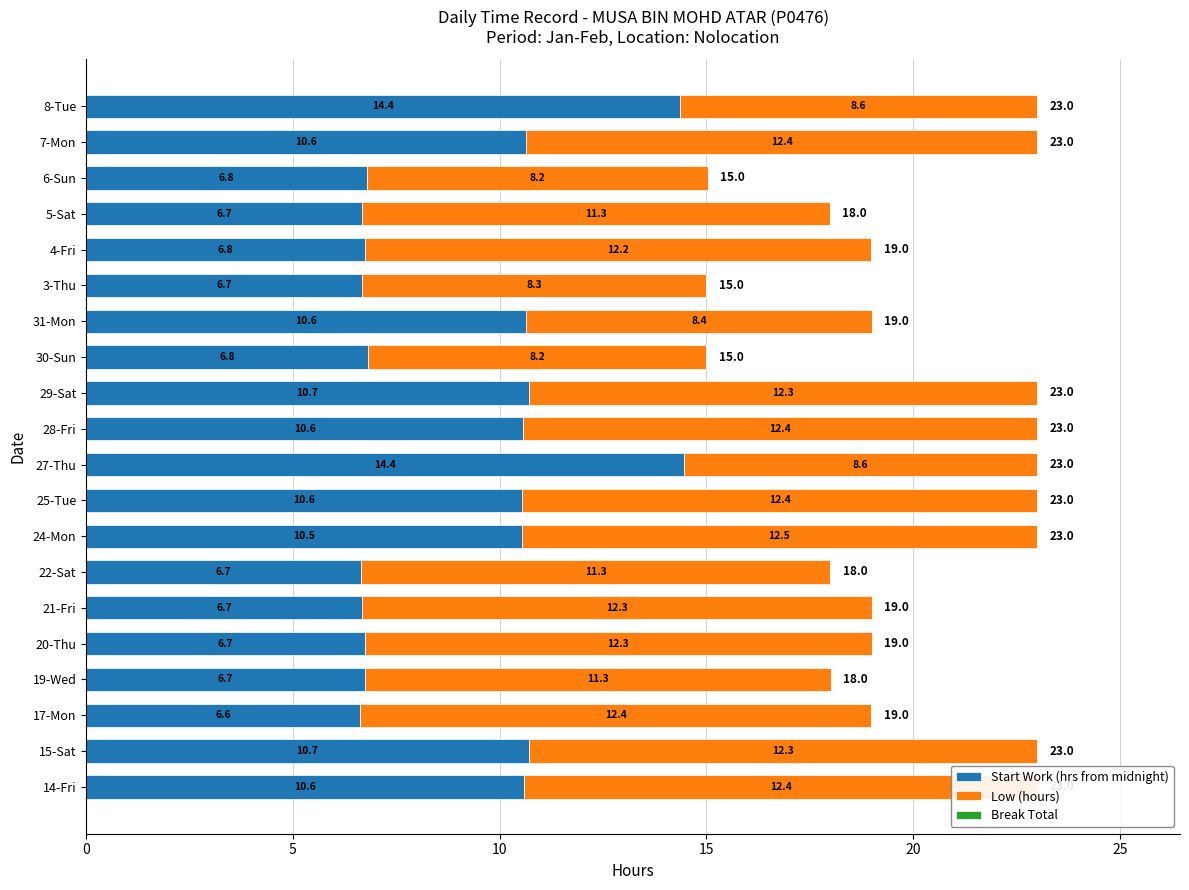

At which label is Start Work (hrs from midnight) closest to 10?

24-Mon